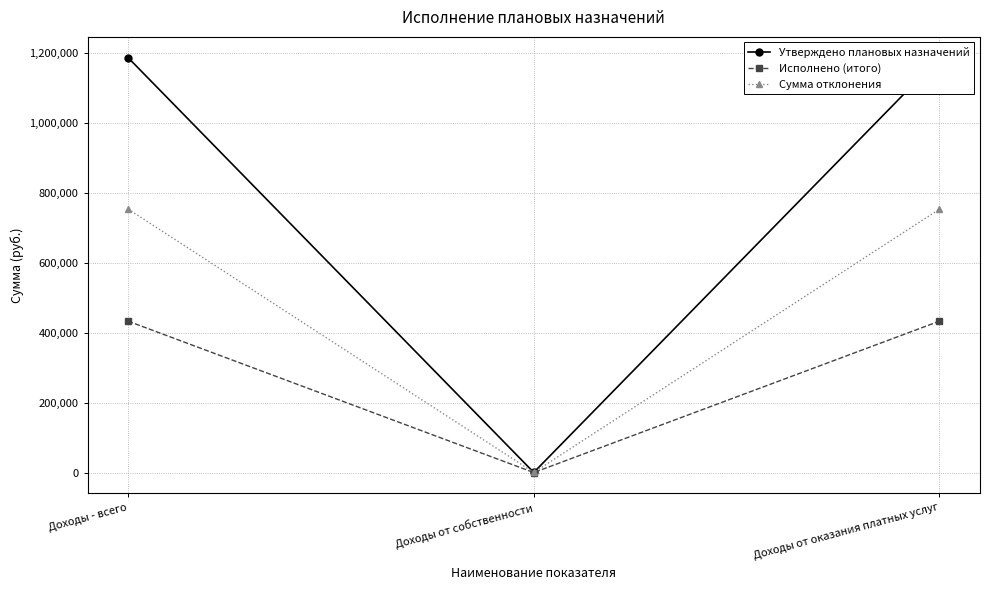

Which series has the largest range (max minus min)?

Утверждено плановых назначений